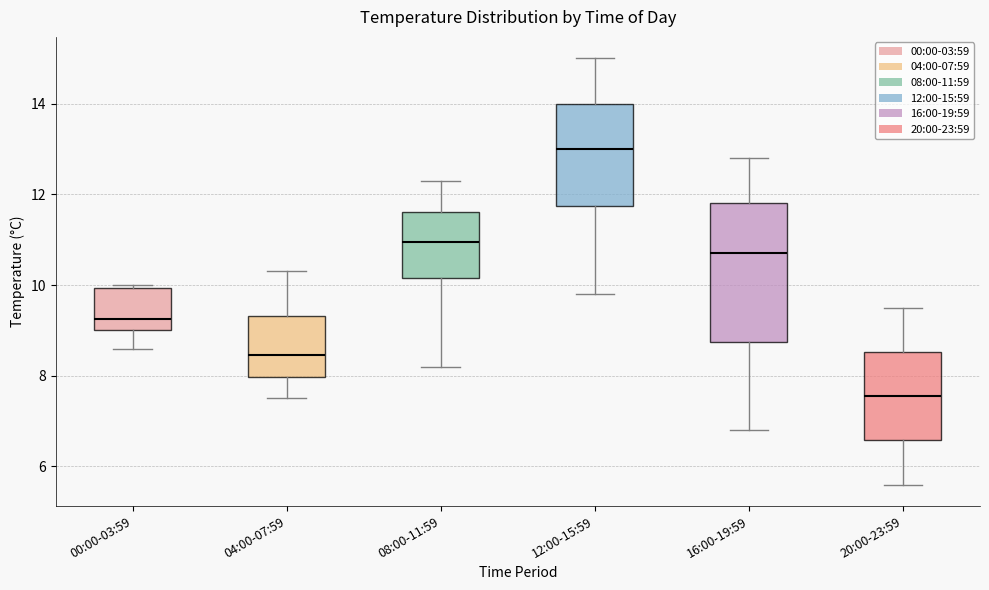

Where is the lower edge of the box for 00:00-03:59 on the y-axis? The values are not printed on the chart, so give them approximately, as read against the axis.

9.0